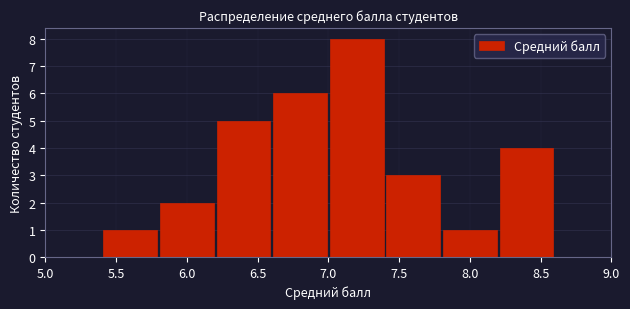

Reading left to right, transcribe this chart: for each bar, give the range it covers on the x-axis and its height. The values are not printed on the chart, so give them approximately, as read against the axis.

5.0 to 5.4: 0
5.4 to 5.8: 1
5.8 to 6.2: 2
6.2 to 6.6: 5
6.6 to 7.0: 6
7.0 to 7.4: 8
7.4 to 7.8: 3
7.8 to 8.2: 1
8.2 to 8.6: 4
8.6 to 9.0: 0